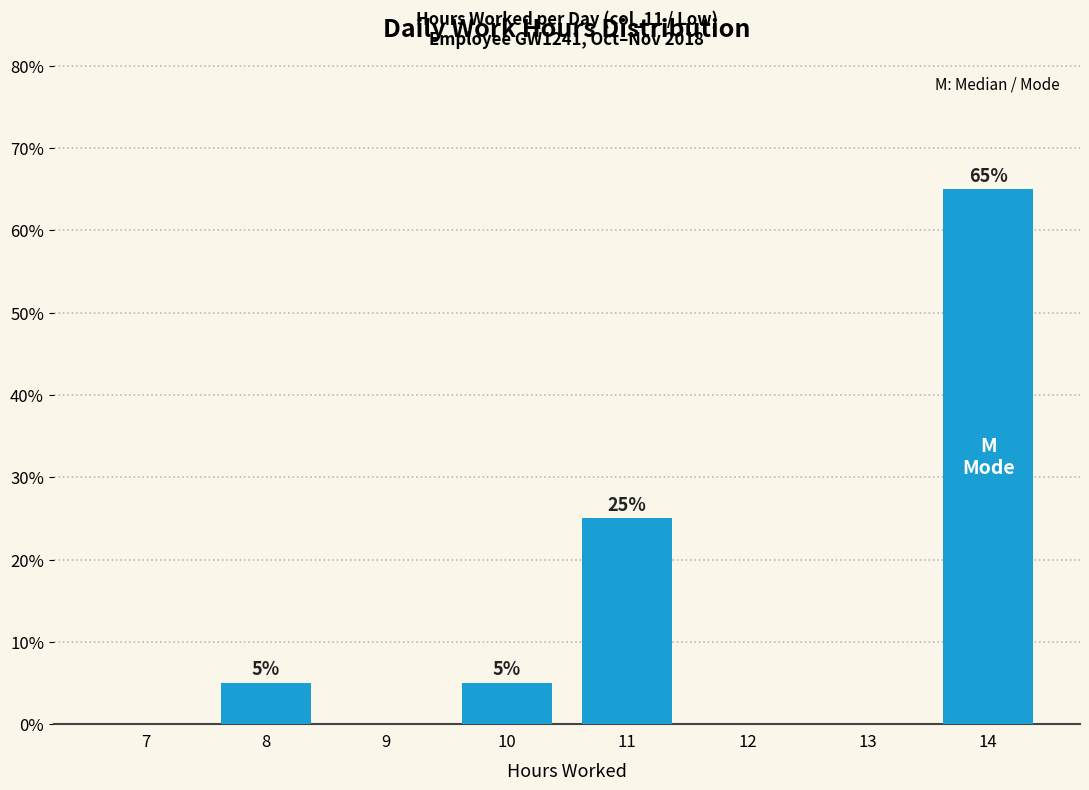

Reading left to right, transcribe all the data shown in this chart.

7=0	8=5	9=0	10=5	11=25	12=0	13=0	14=65